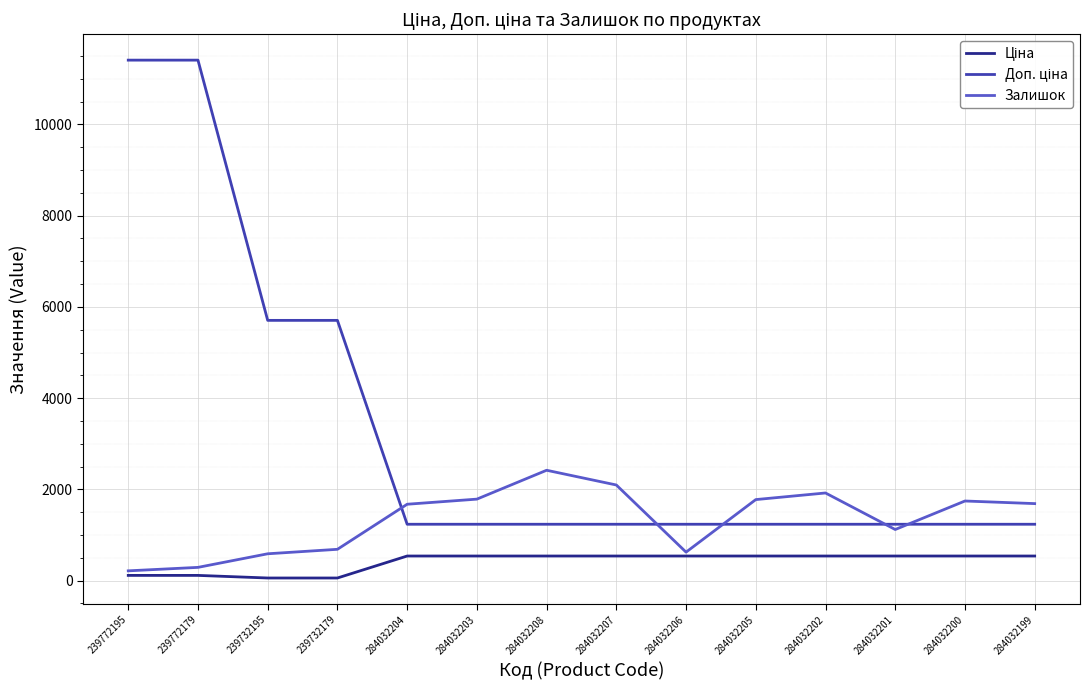

True or false: Залишок has a value of 2419.0 at 284032208.

True